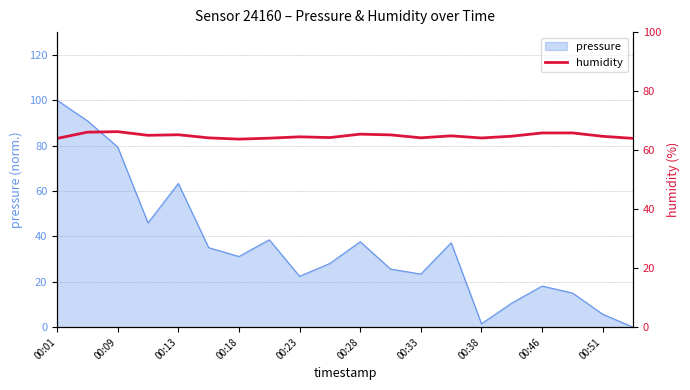

The value of pressure at 00:23 is 13.1. True or false?

False